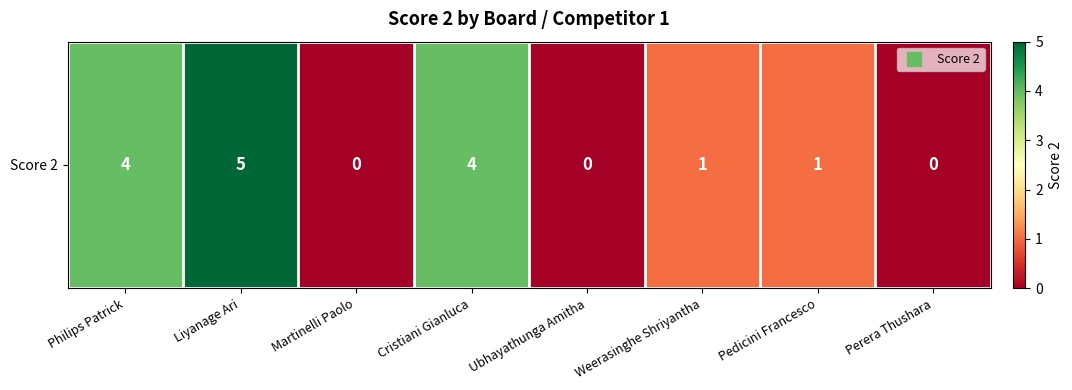

How many data points are less than 1?

3